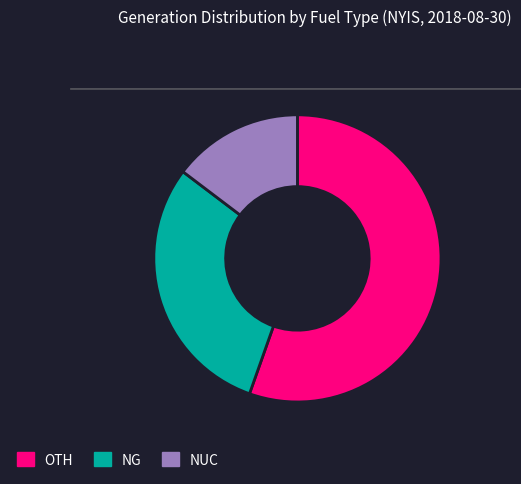

How many slices are in this pie chart?

3